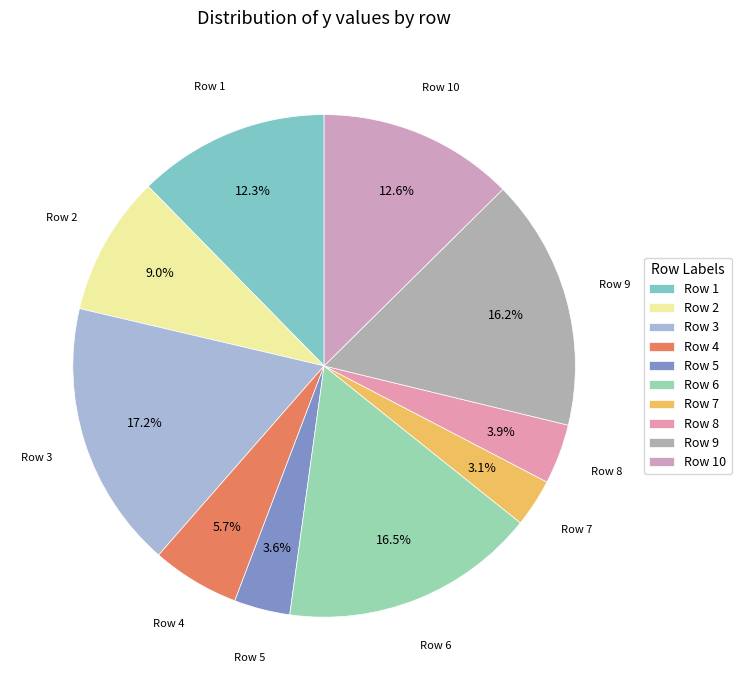

What is the smallest slice in the pie chart?

Row 7